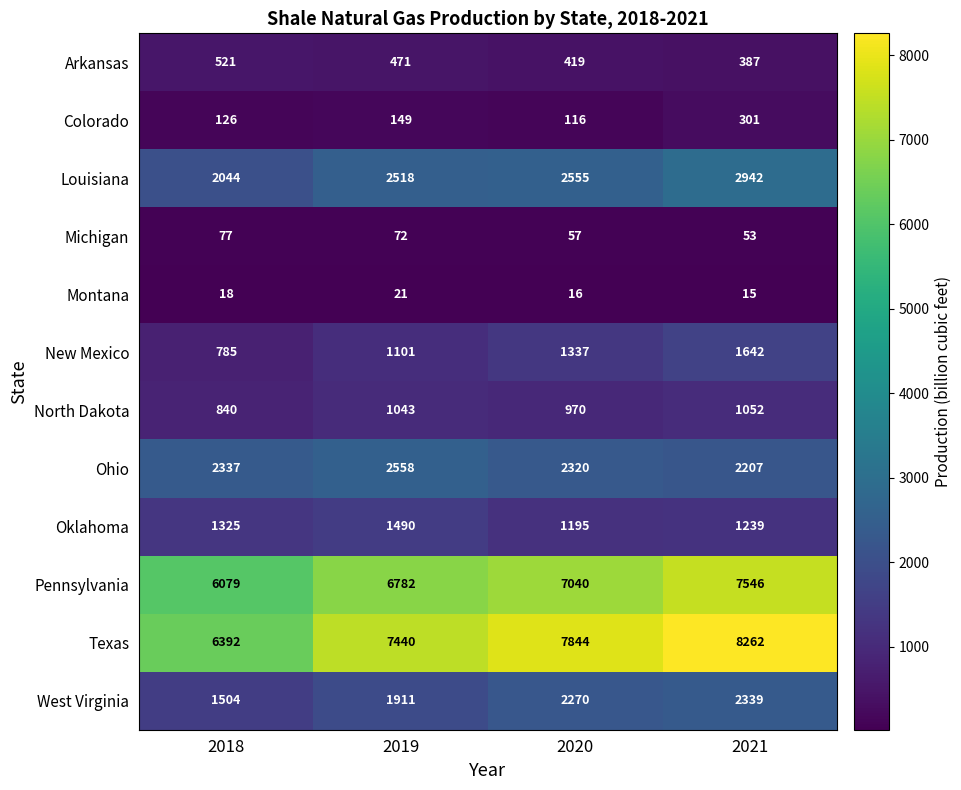

What is the maximum value shown in the chart?

8262